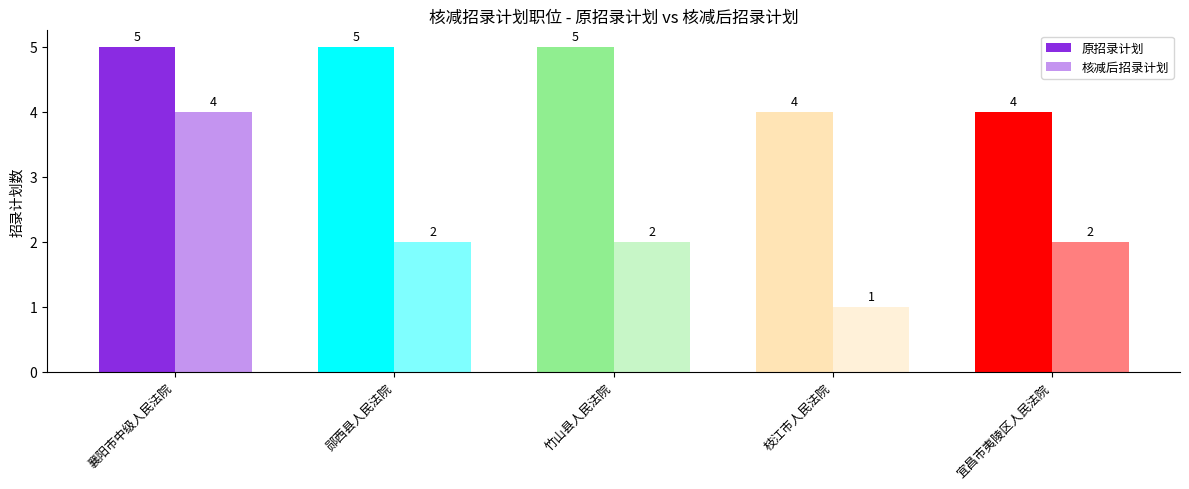

Between 襄阳市中级人民法院 and 宜昌市夷陵区人民法院, which is larger?

襄阳市中级人民法院